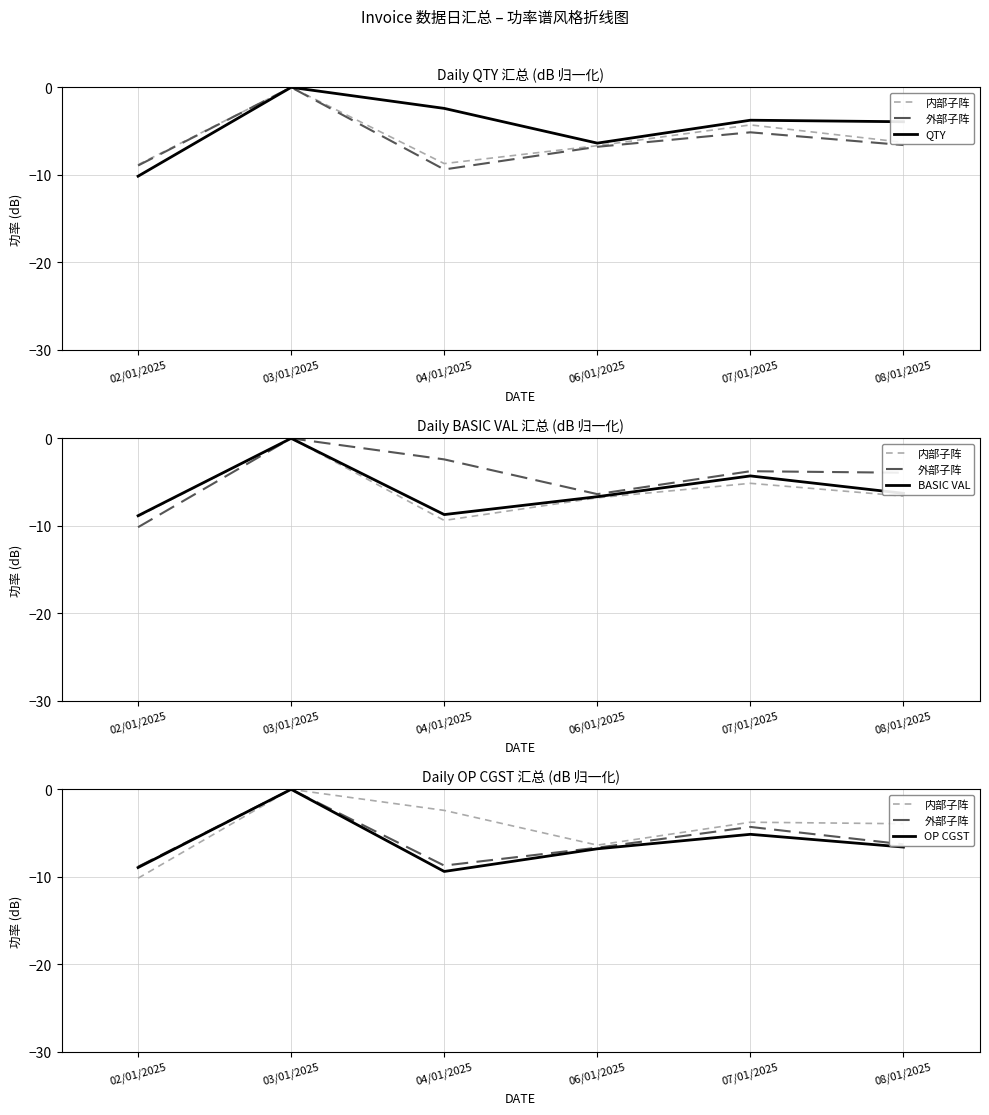

True or false: 外部子阵 and QTY cross at least once.

False